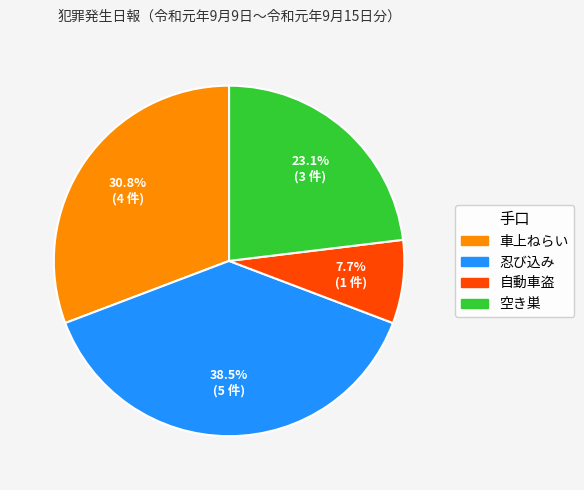

Does 車上ねらい represent more than half of the total?

No